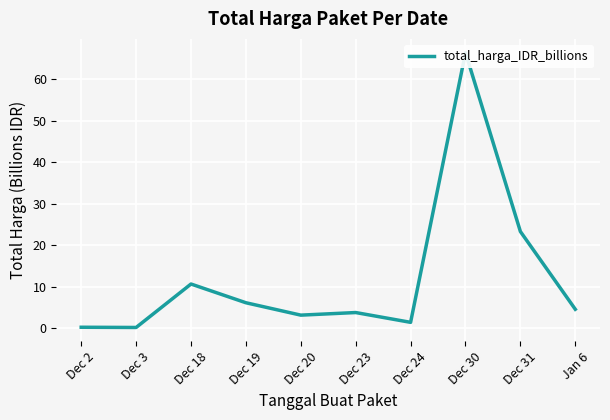

Approximately how many times larger is the value at Dec 31 compared to Dec 30?

0.4